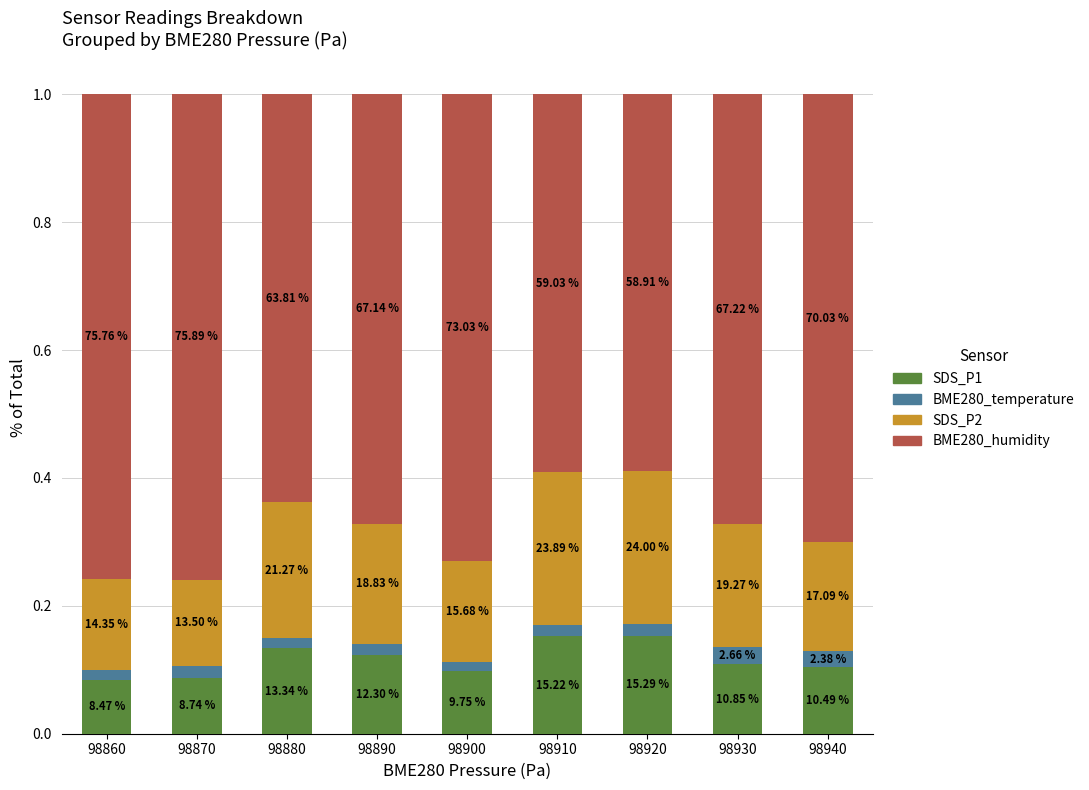

Are the bars horizontal?

No